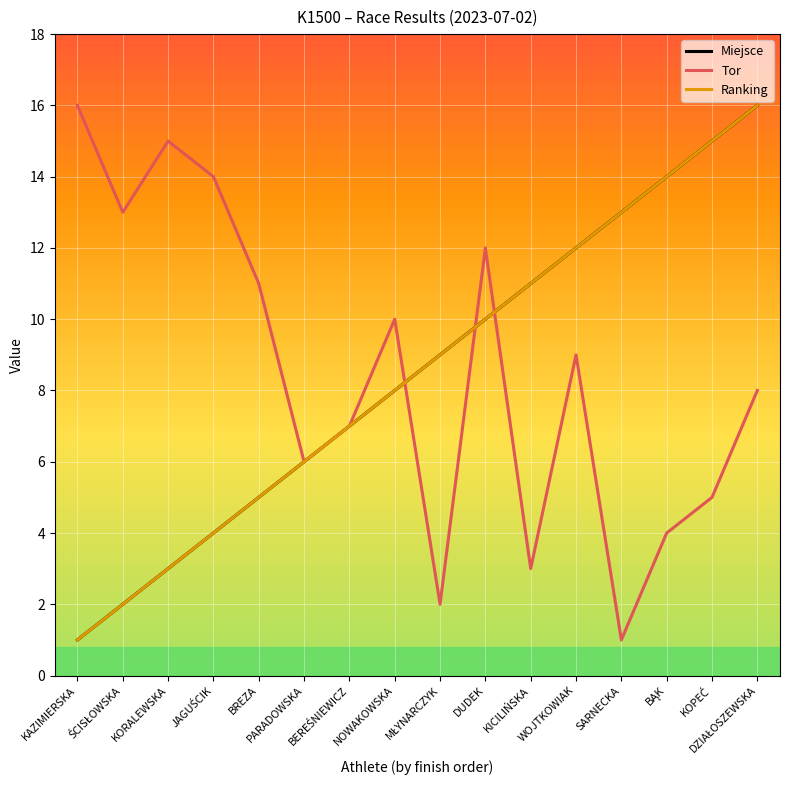

Which has a higher value, MŁYNARCZYK or BĄK?

BĄK